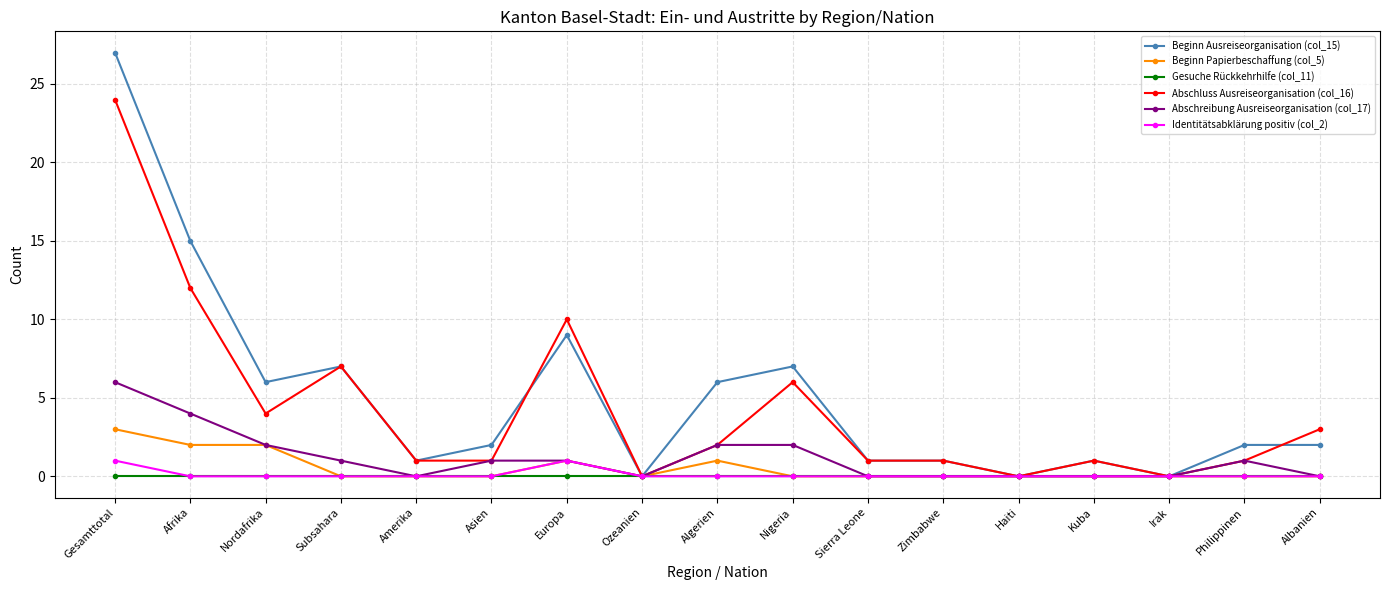

What is the maximum value for Identitätsabklärung positiv (col_2)?

1